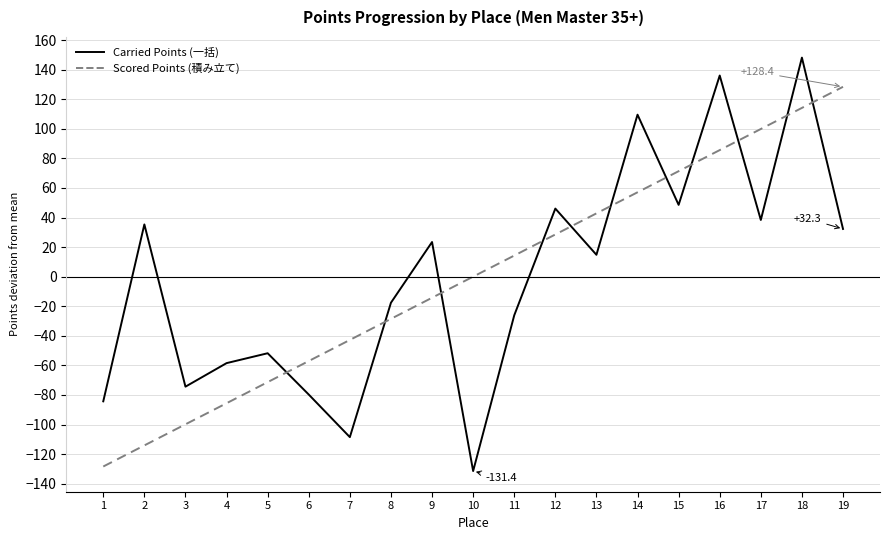

True or false: Scored Points (積み立て) has a value of 128.4 at 19.

True